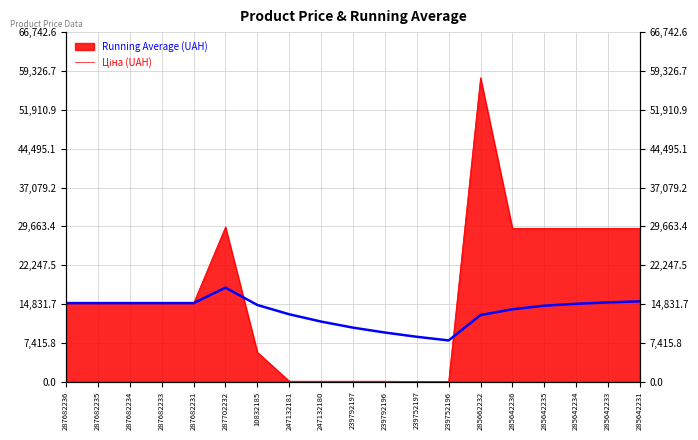

What is the difference between the maximum and minimum values?

10070.9